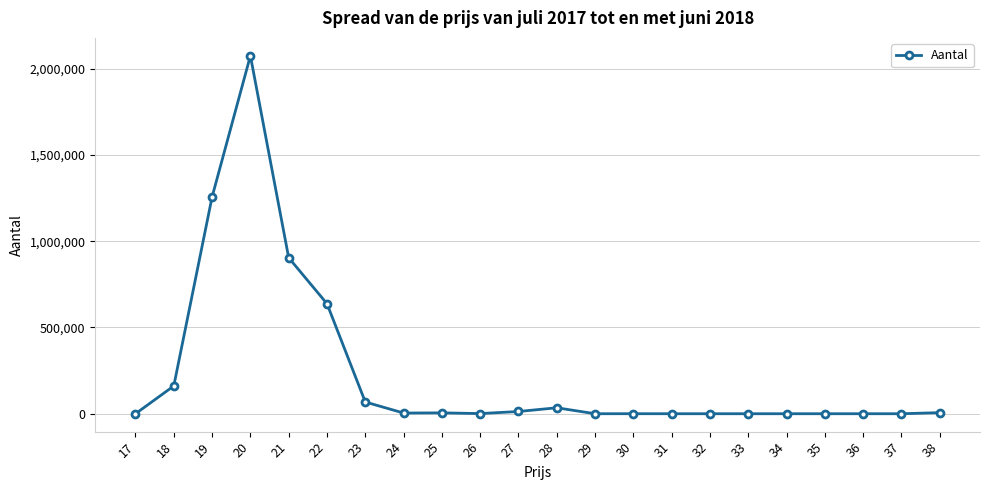

Where is the first local maximum?

20